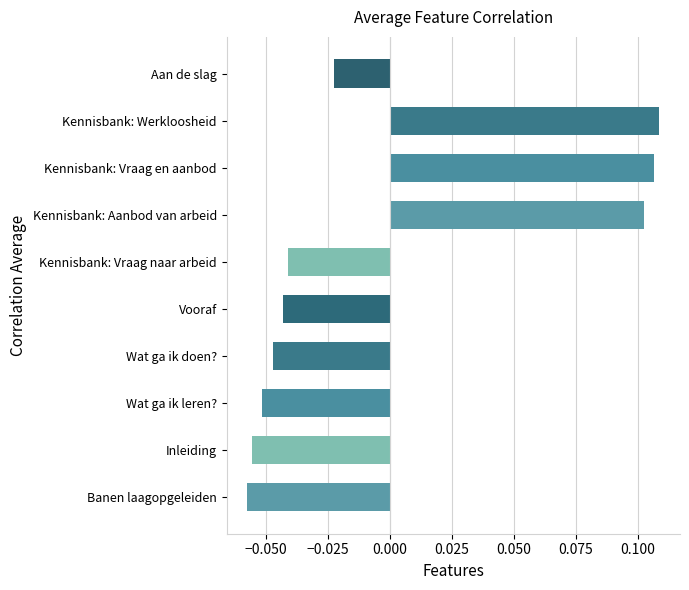

Is it true that the value at Kennisbank: Aanbod van arbeid is 0.2?

False